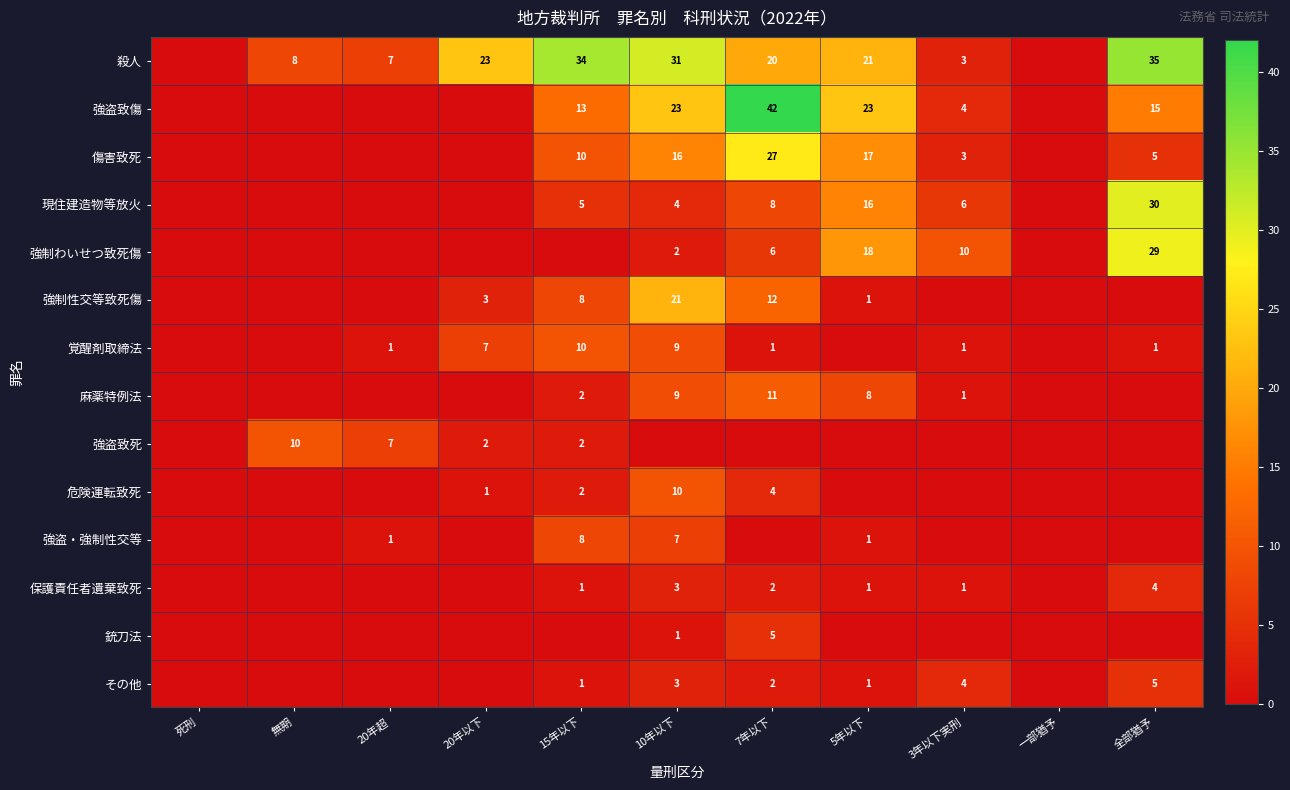

At how many categories does at least one series exceed 28?

4